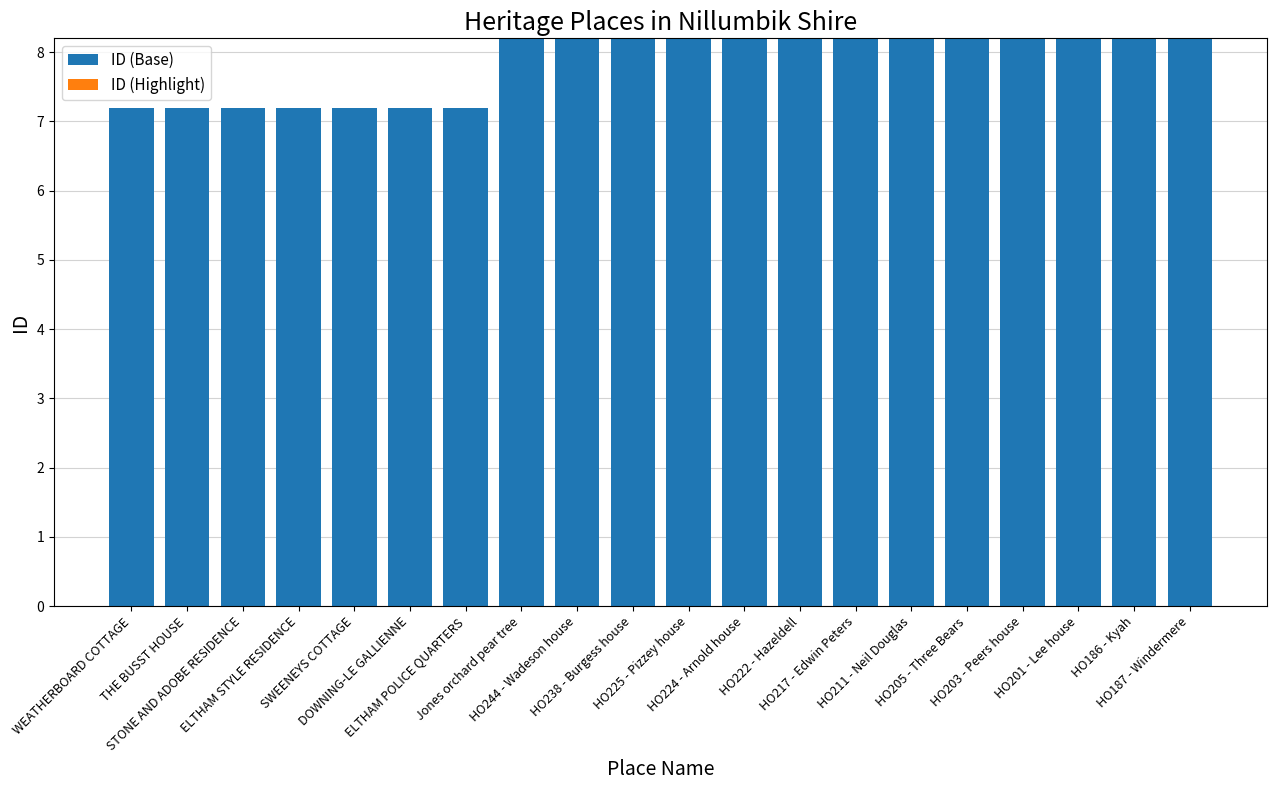

How many bars are there in total?

20